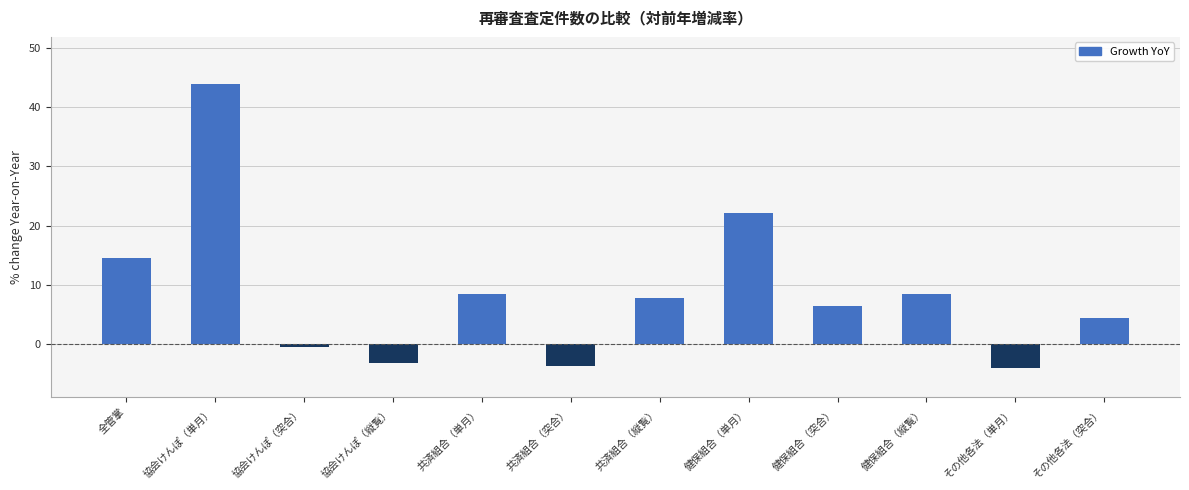

Does the chart contain any negative values?

Yes